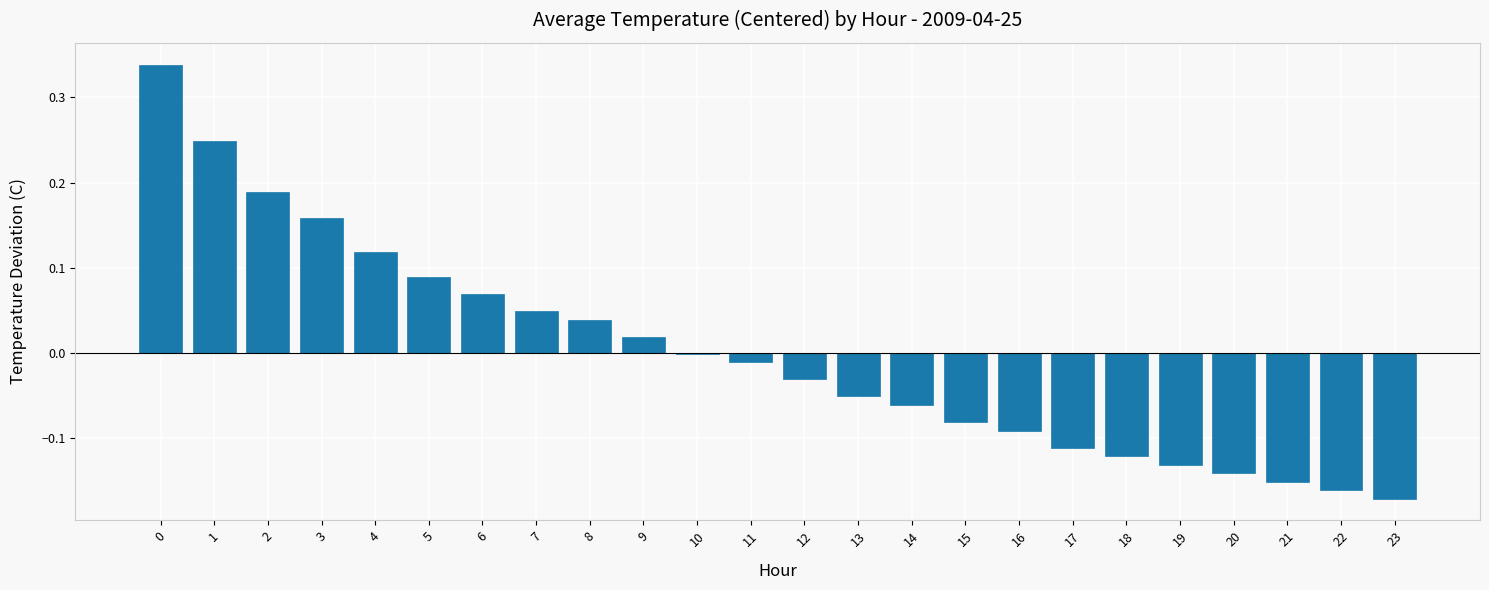

Count the number of categories in the chart.

24